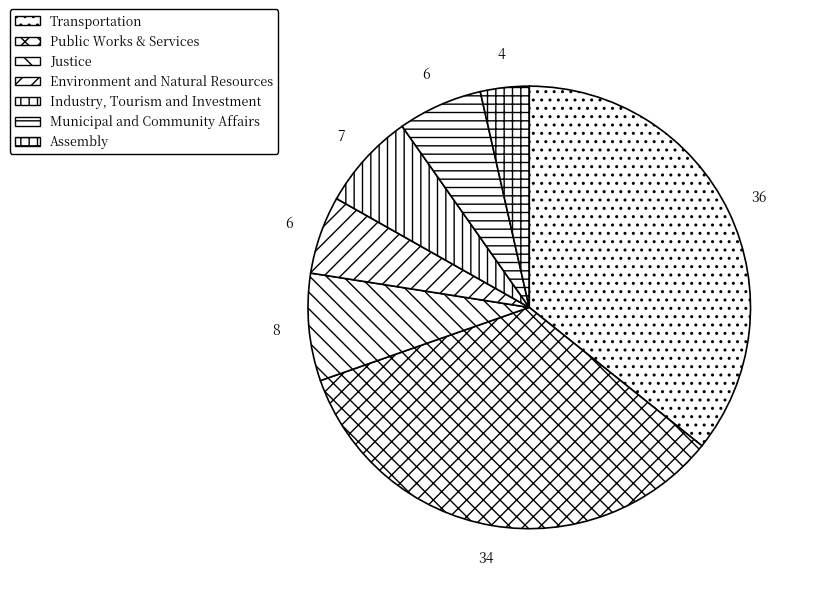

Is there a majority slice in this chart?

No